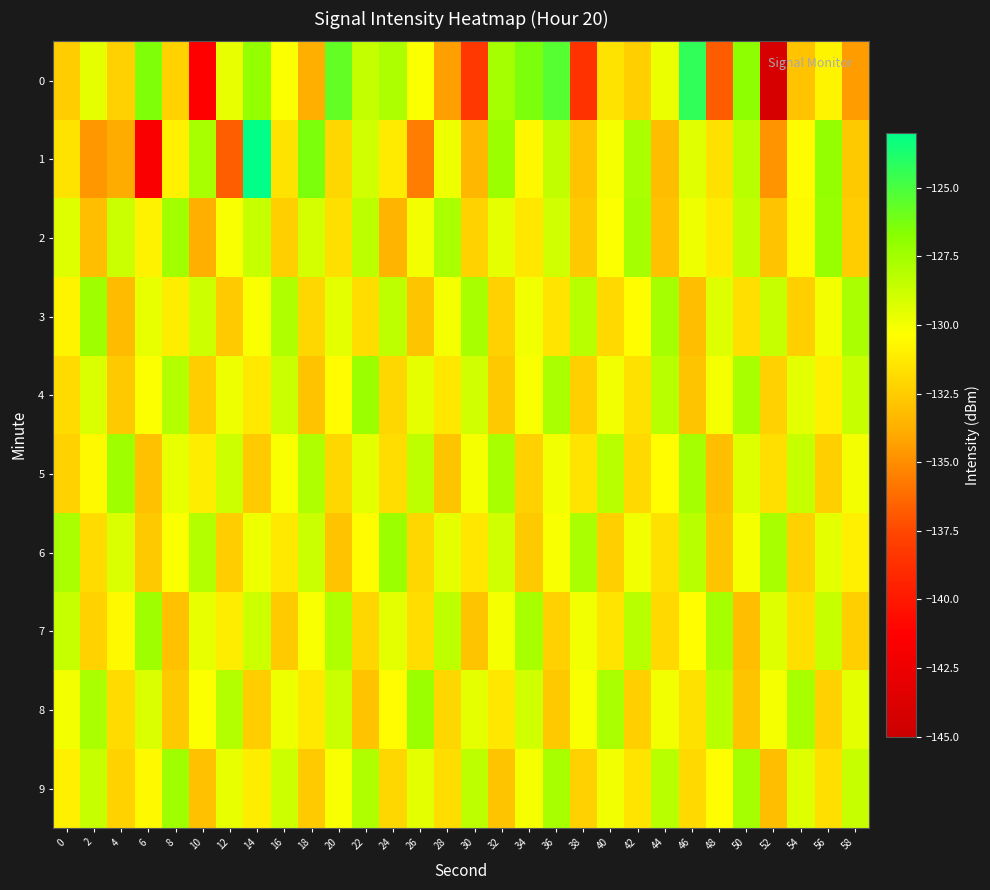

At 22, list the series in order from smallest to largest.

8, 7, 3, 6, 5, 1, 0, 2, 9, 4